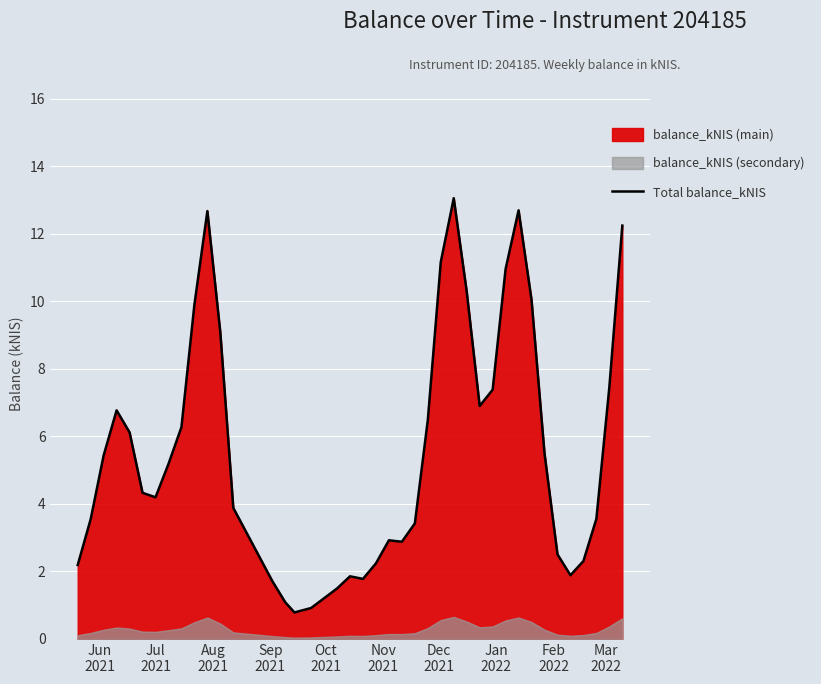

What is the minimum value for Total balance_kNIS?

0.8